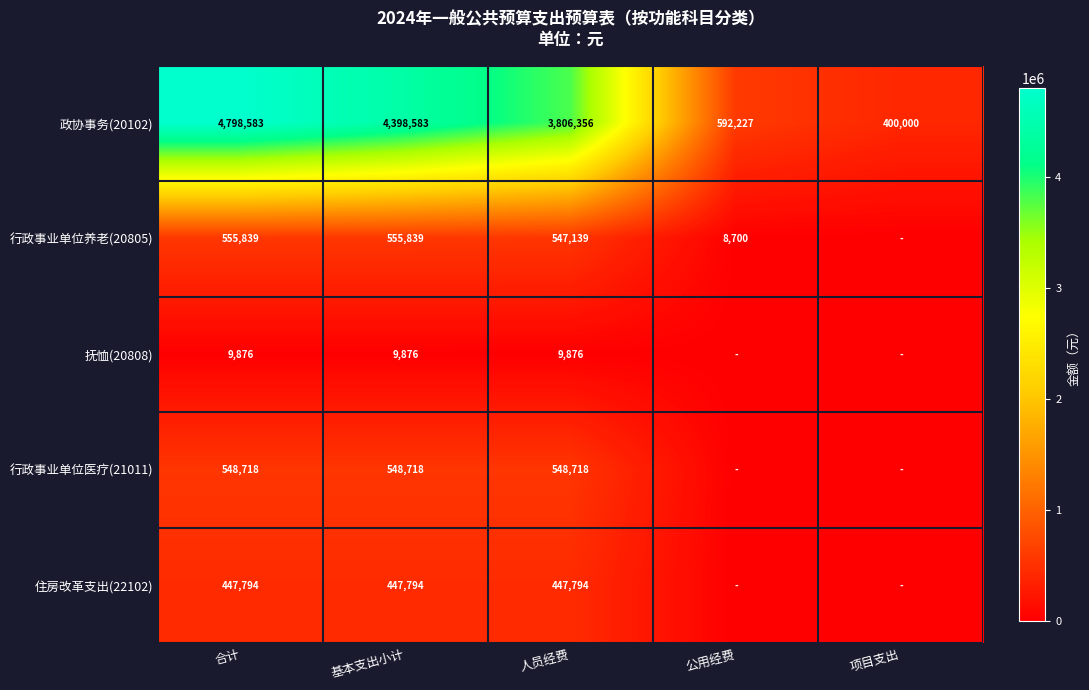

Which has a higher value, 合计 or 人员经费?

合计